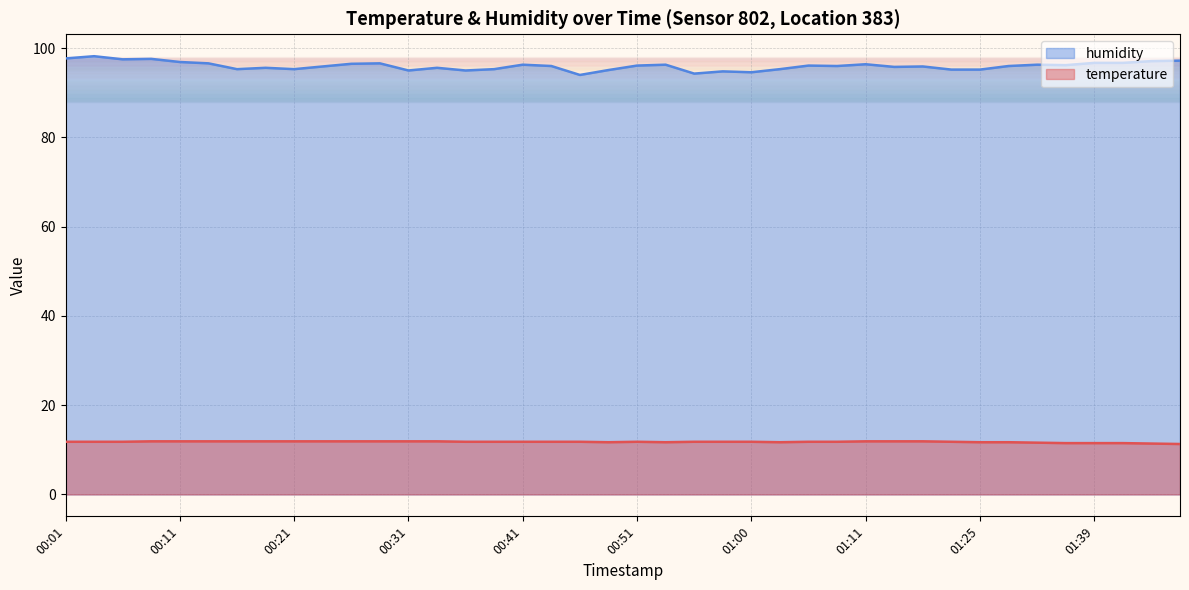

How many interior local valleys does the temperature series have?

3